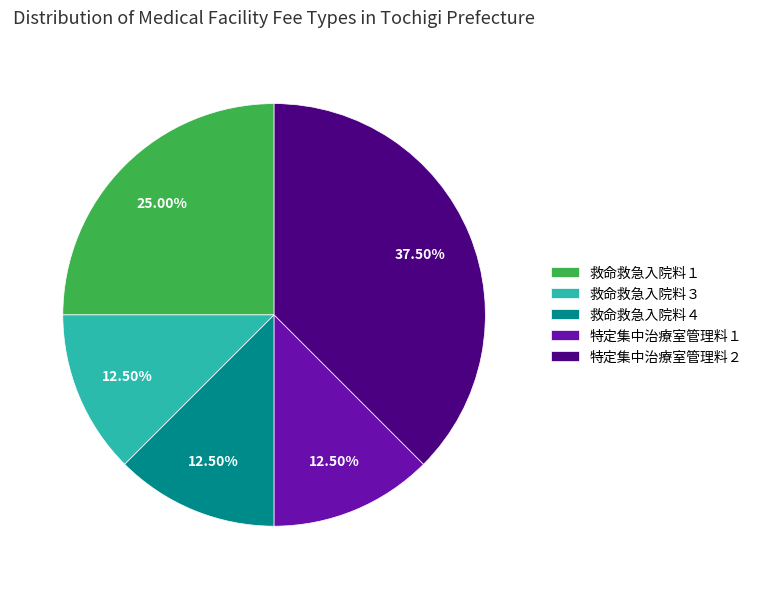

How much of the chart is everything except 救命救急入院料１?

75.0%